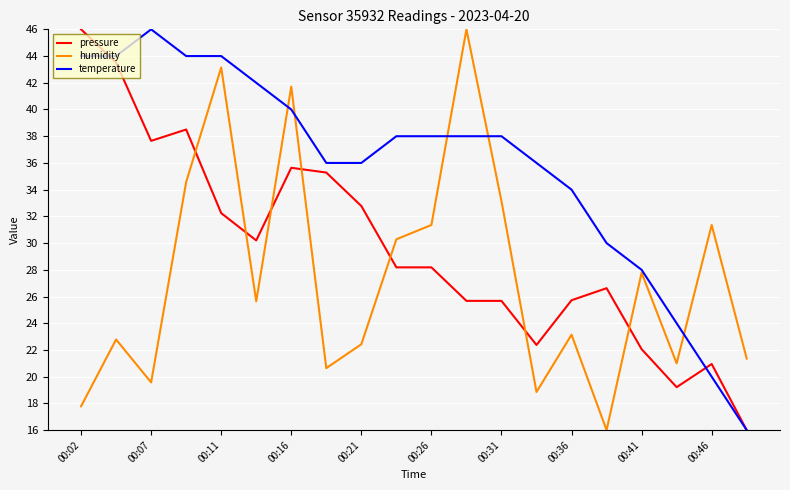

How many values in the temperature series are below 37?

9